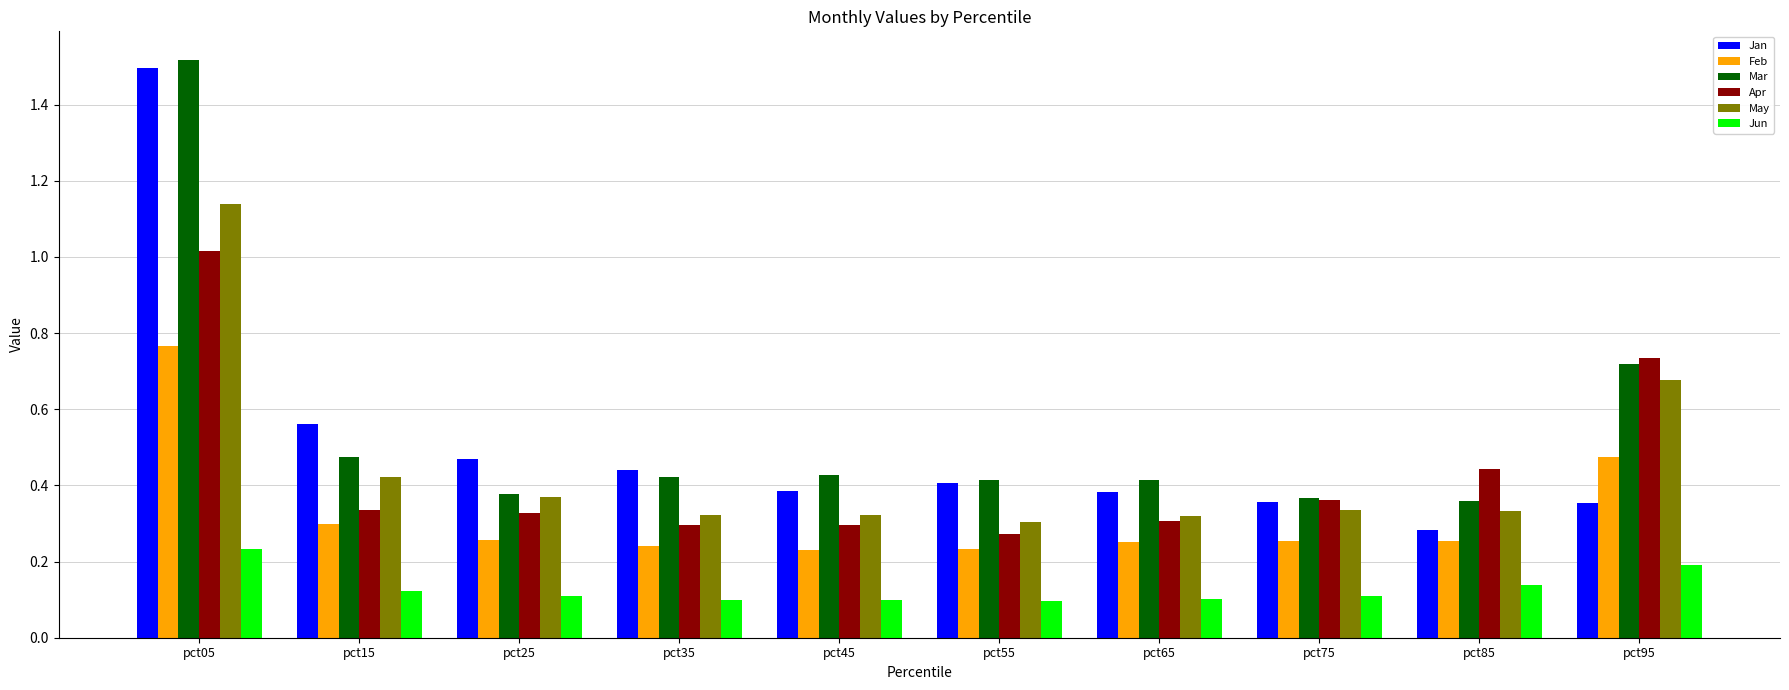

At which label is Jan closest to 0?

pct85